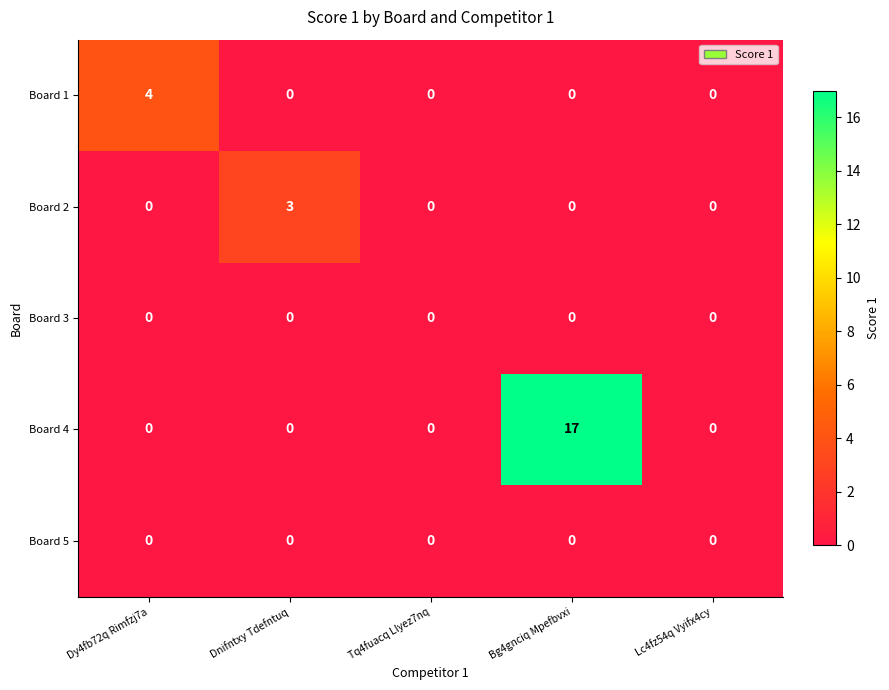

True or false: Board 3 has a value of 0 at Dy4fb72q Rimfzj7a.

True